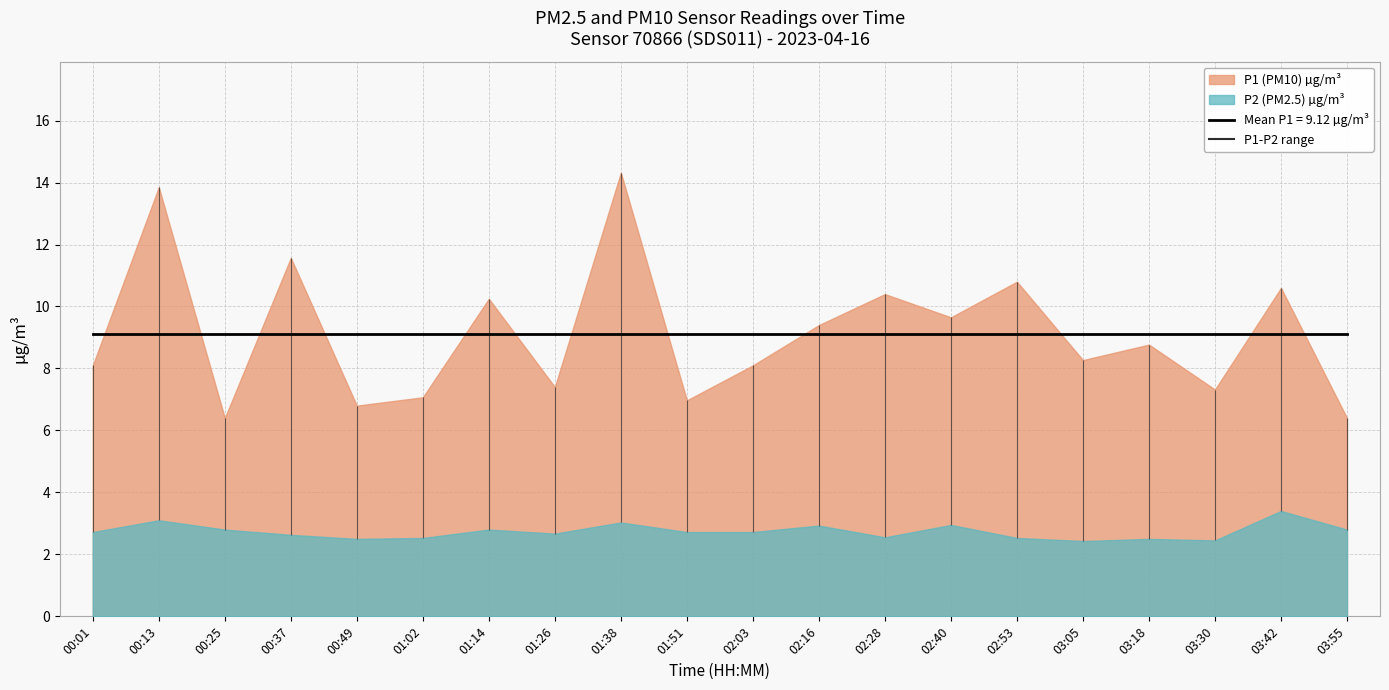

At which category does P1 reach its first local valley?

00:25